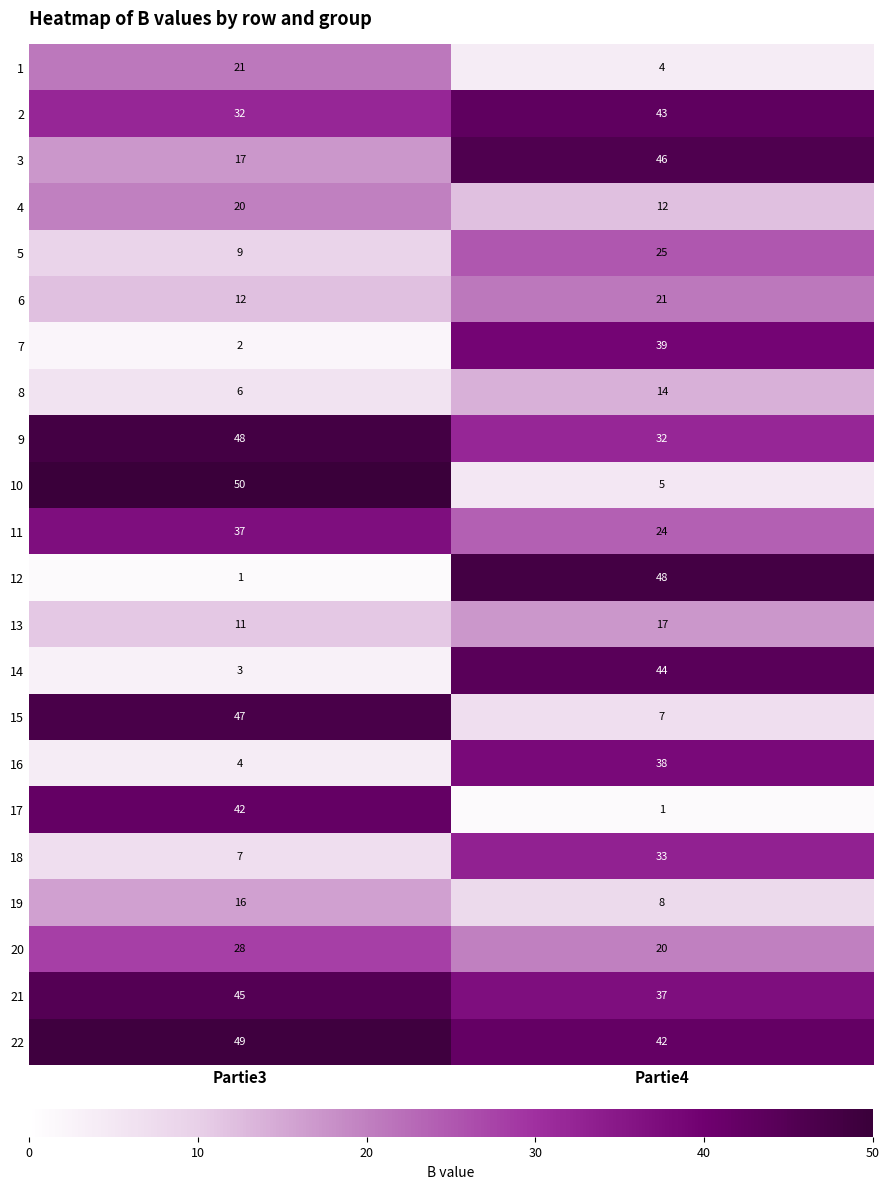

What value does the 4 series have at Partie3?

20